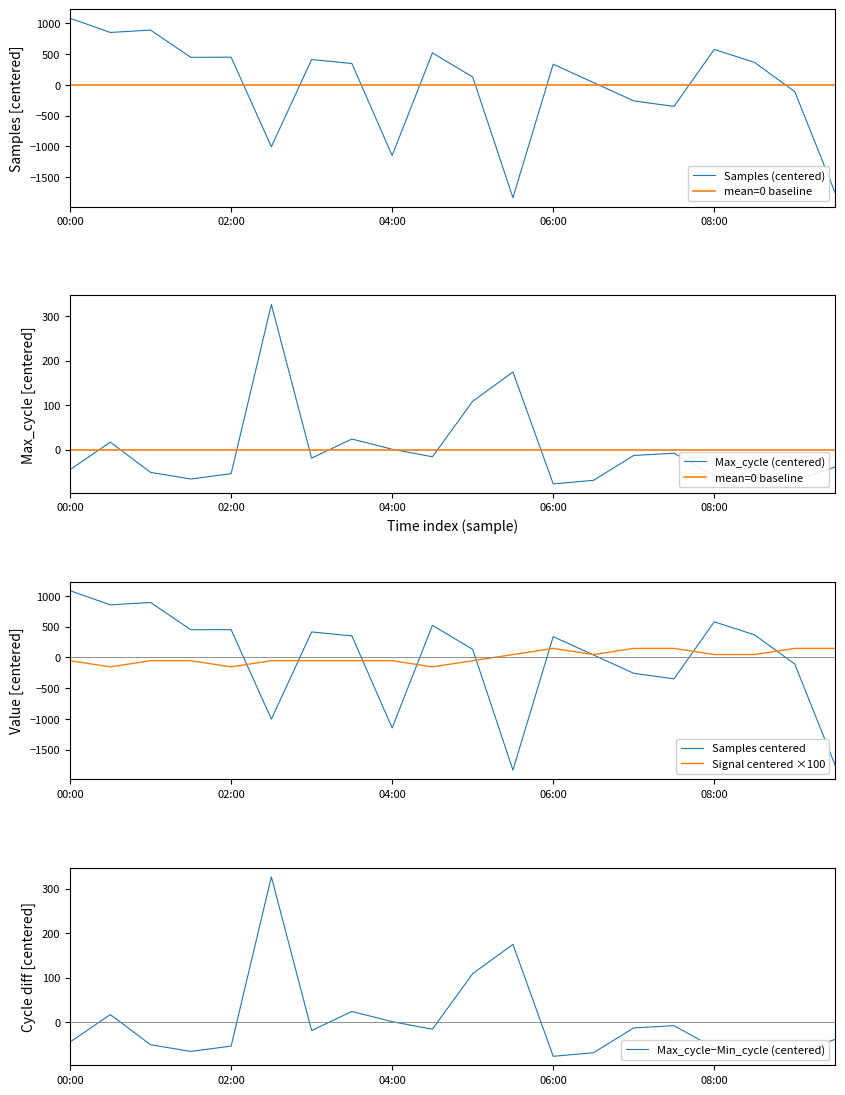

Reading right to left, extract all data points from this chart.

Samples: -1748.7	-109.7	365.3	577.3	-349.7	-259.7	38.3	336.3	-1832.7	129.3	520.3	-1147.7	348.3	412.3	-1004.7	450.3	448.3	891.3	852.3	1083.3
Max_cycle: -39.3	-70.3	-62.3	-58.3	-8.3	-13.3	-69.3	-77.3	174.7	108.7	-16.3	0.7	23.7	-19.3	326.7	-54.3	-66.3	-51.3	16.7	-45.3
Signal: 145.0	145.0	45.0	45.0	145.0	145.0	45.0	145.0	45.0	-55.0	-155.0	-55.0	-55.0	-55.0	-55.0	-155.0	-55.0	-55.0	-155.0	-55.0